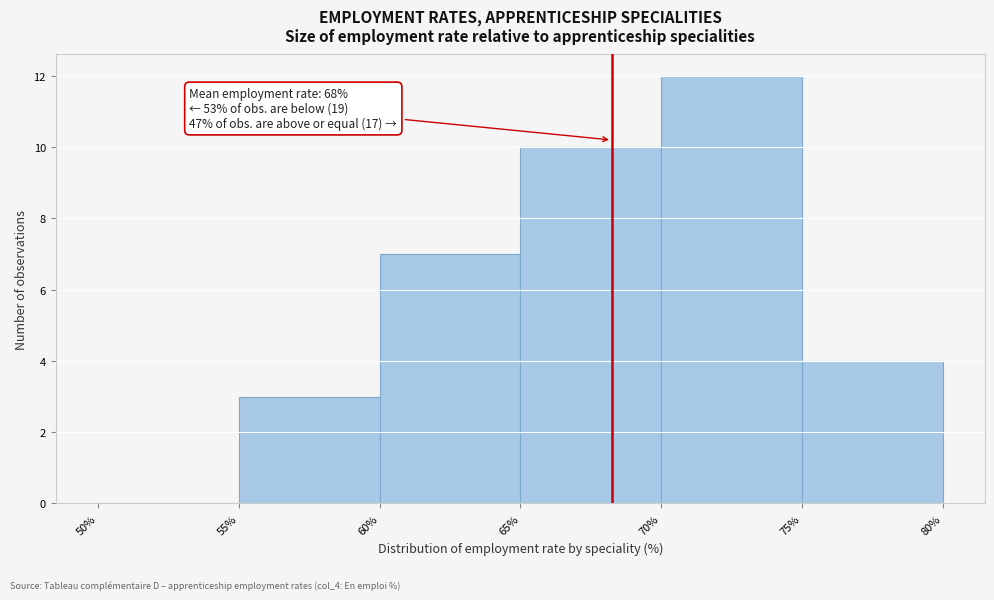

Which range on the x-axis has the tallest bar?

70% to 75%